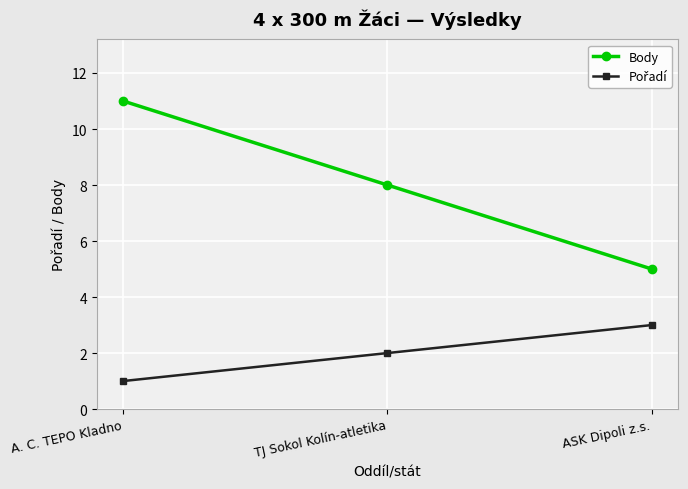

Is it true that Body equals 8 at ASK Dipoli z.s.?

False